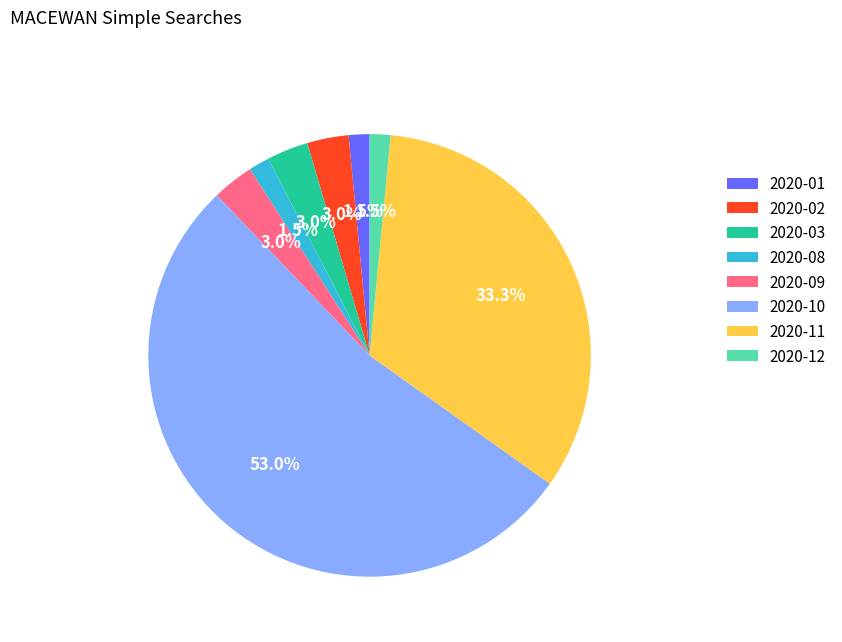

Which slice represents more than half of the pie?

2020-10